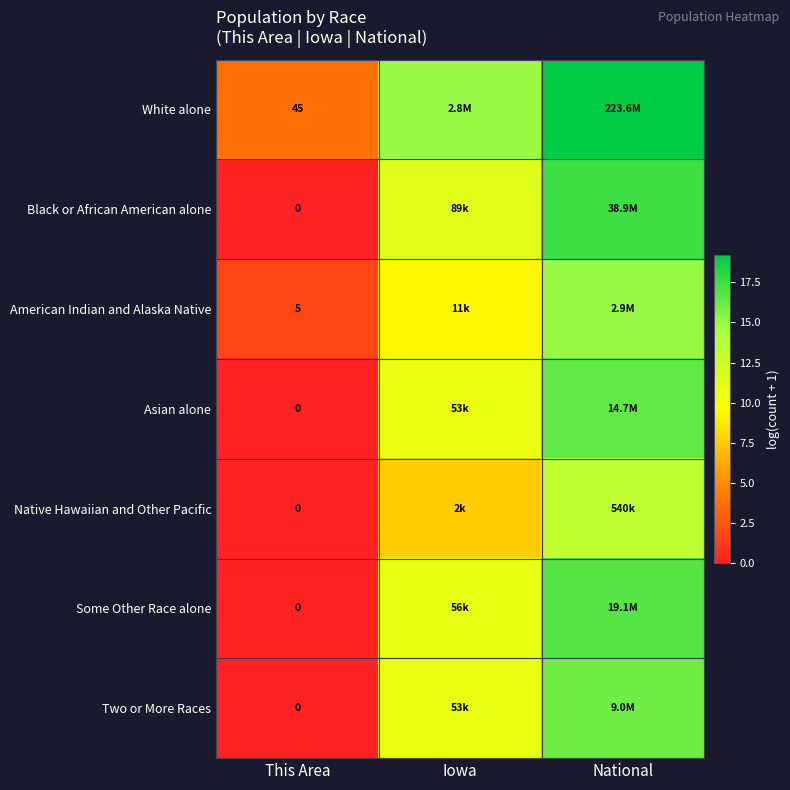

The value of Asian alone at This Area is 0.0. True or false?

True